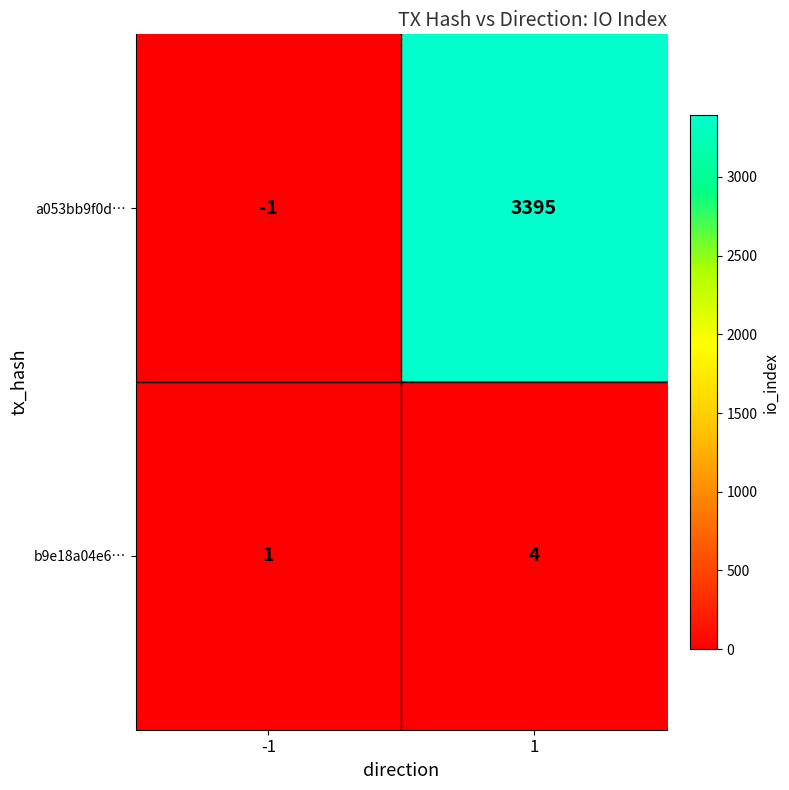

List the series in order of their overall mean, lowest first.

b9e18a04e6…, a053bb9f0d…